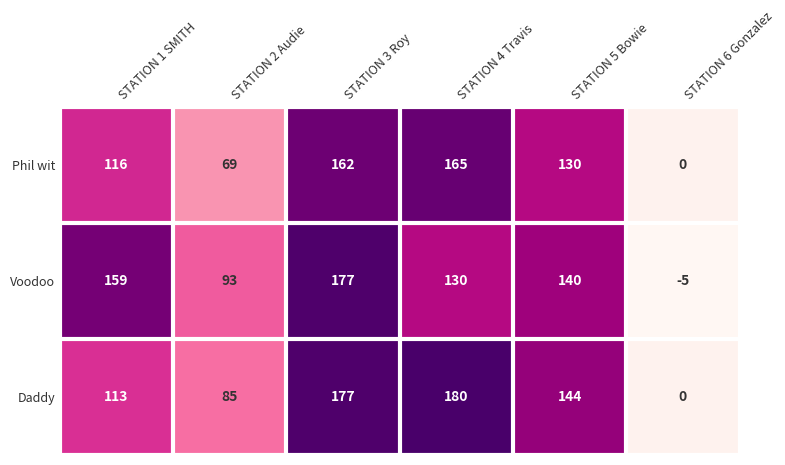

Which category has the highest value across all series?

STATION 4 Travis